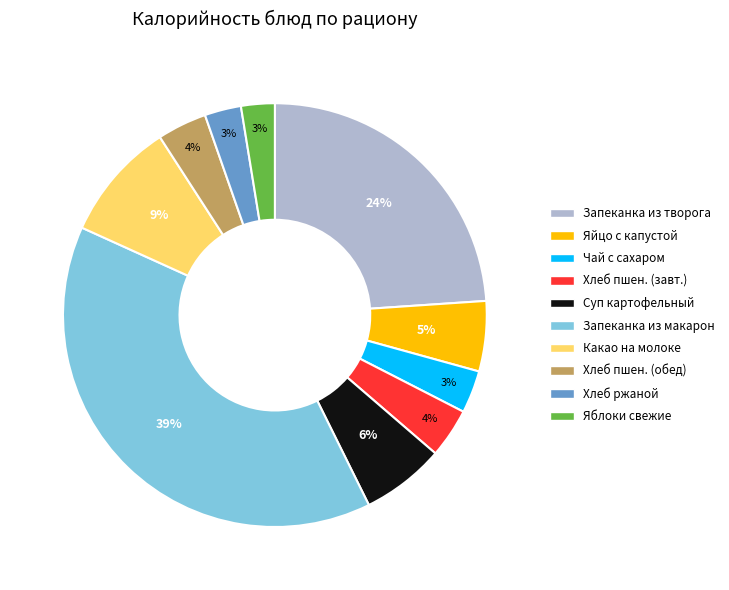

Is there any slice that represents more than half of the pie?

No